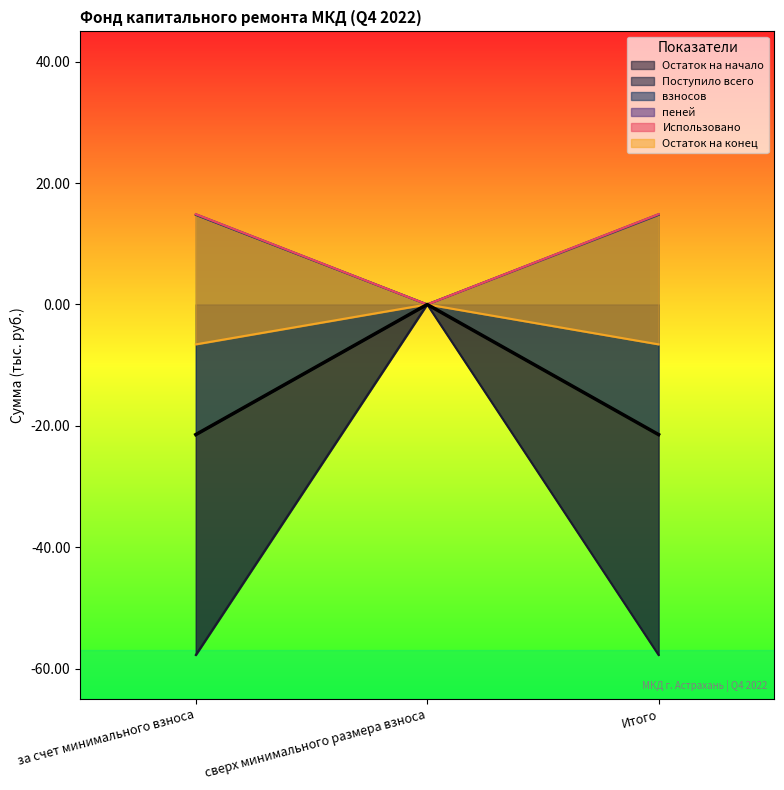

What is the label of the 1st point from the right?

Итого